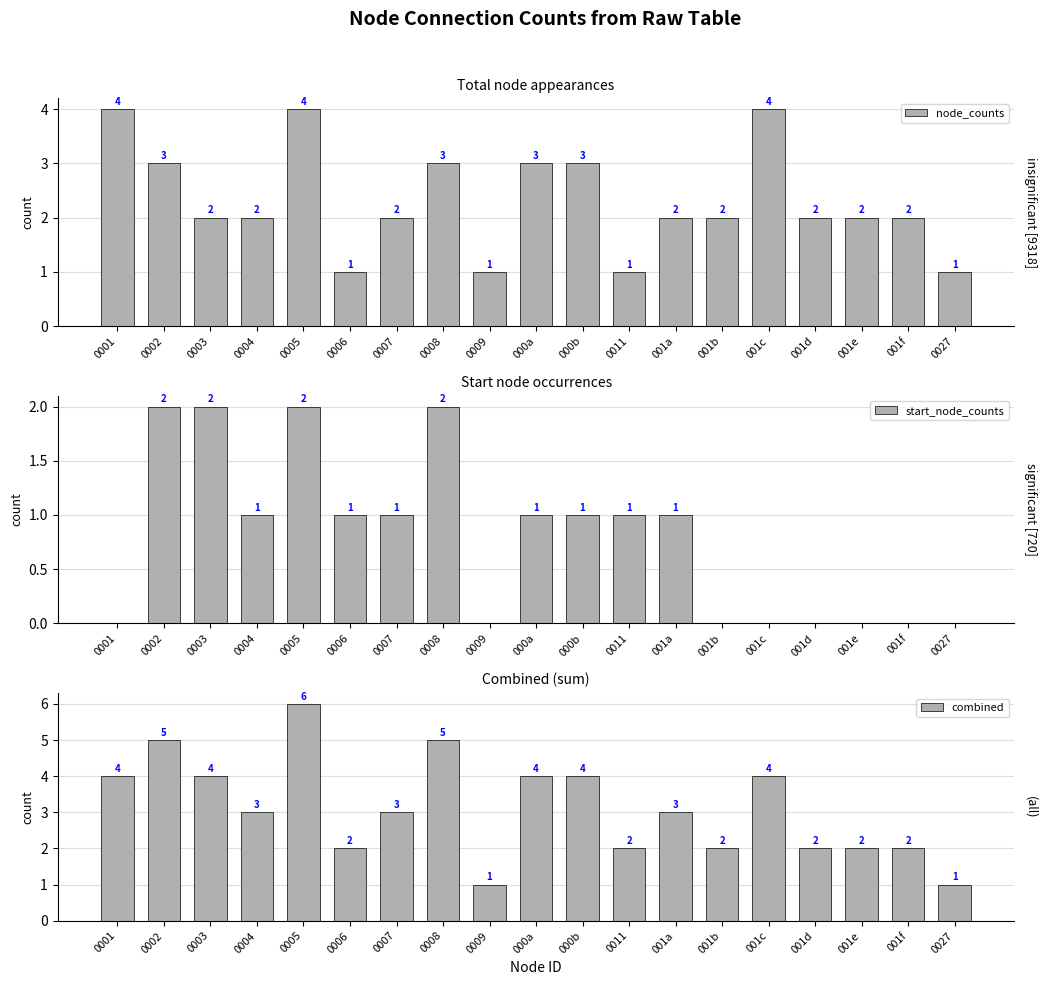

Which series changed the most between 001c and 0027?

node_counts